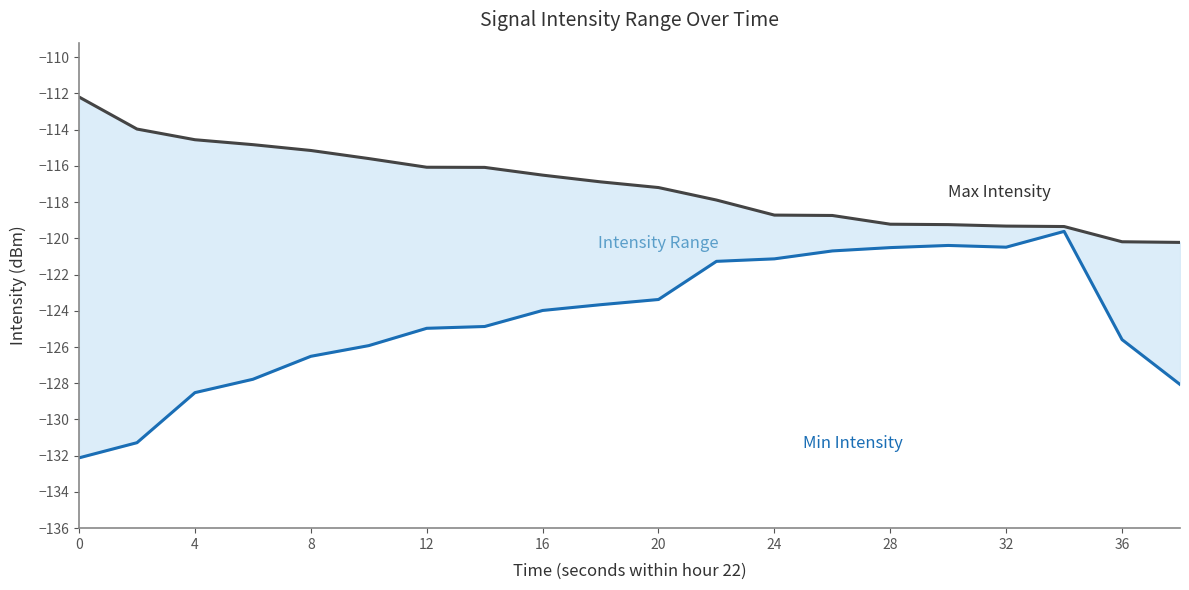

True or false: Max Intensity (dBm) and Min Intensity (dBm) intersect in this chart.

False